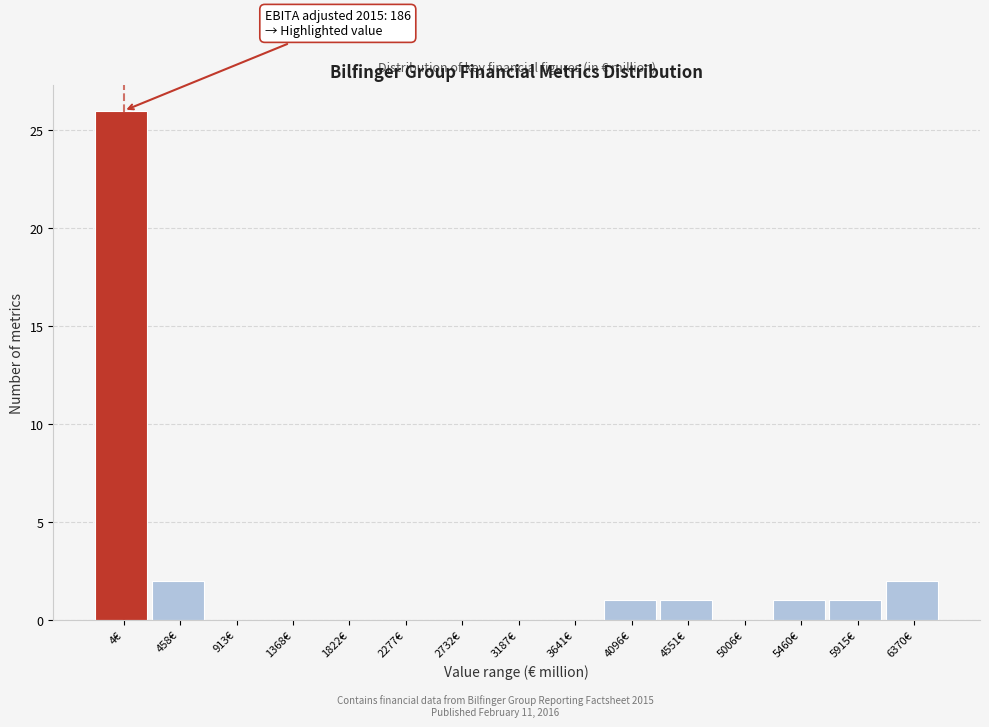

Reading right to left, what are all the values shown in this chart?

6370€=2	5915€=1	5460€=1	5006€=0	4551€=1	4096€=1	3641€=0	3187€=0	2732€=0	2277€=0	1822€=0	1368€=0	913€=0	458€=2	4€=26